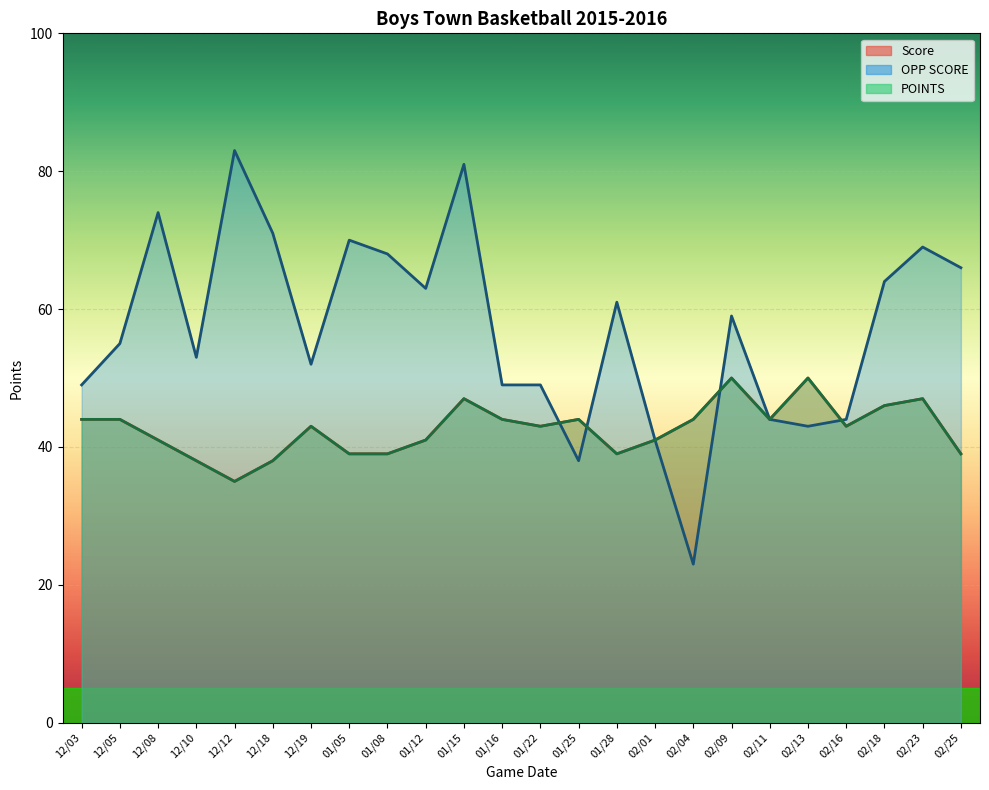

Rank the series by their maximum value, from lowest to highest.

Score, POINTS, OPP SCORE